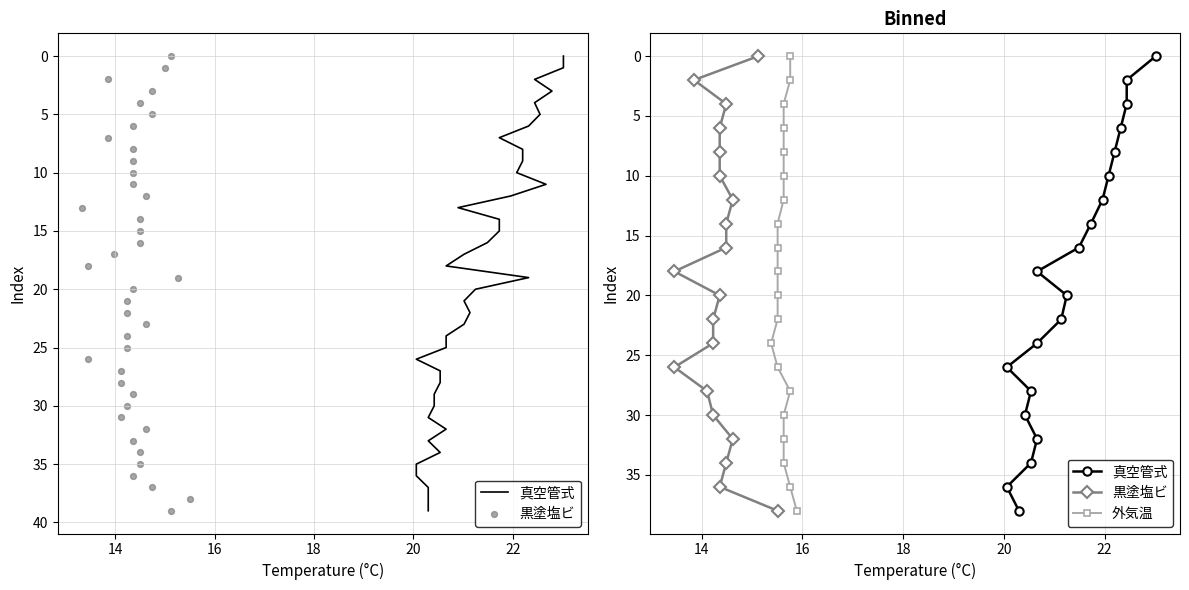

Is the value of 外気温 at 9 greater than the value of 黒塗塩ビ at 16?

Yes